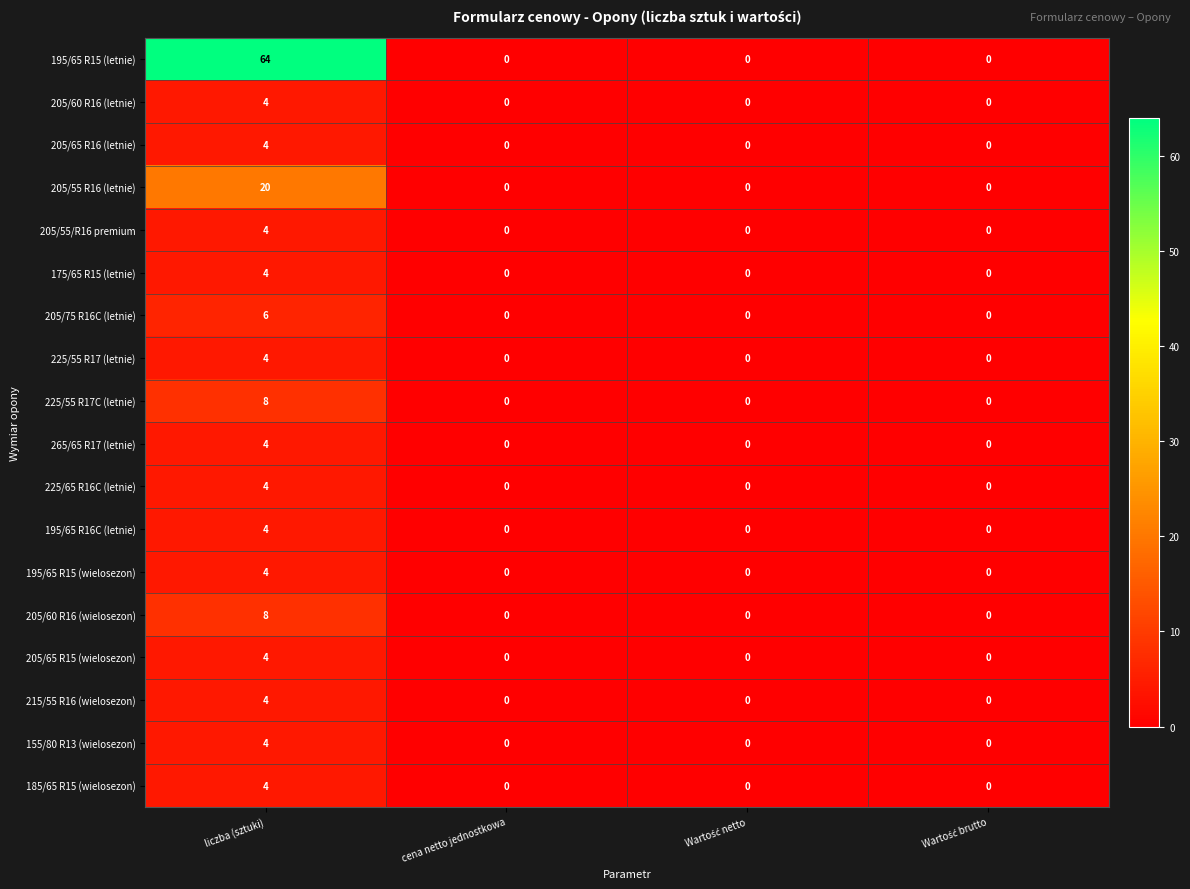

The 205/65 R16 (letnie) series shows 0 at cena netto jednostkowa. True or false?

True